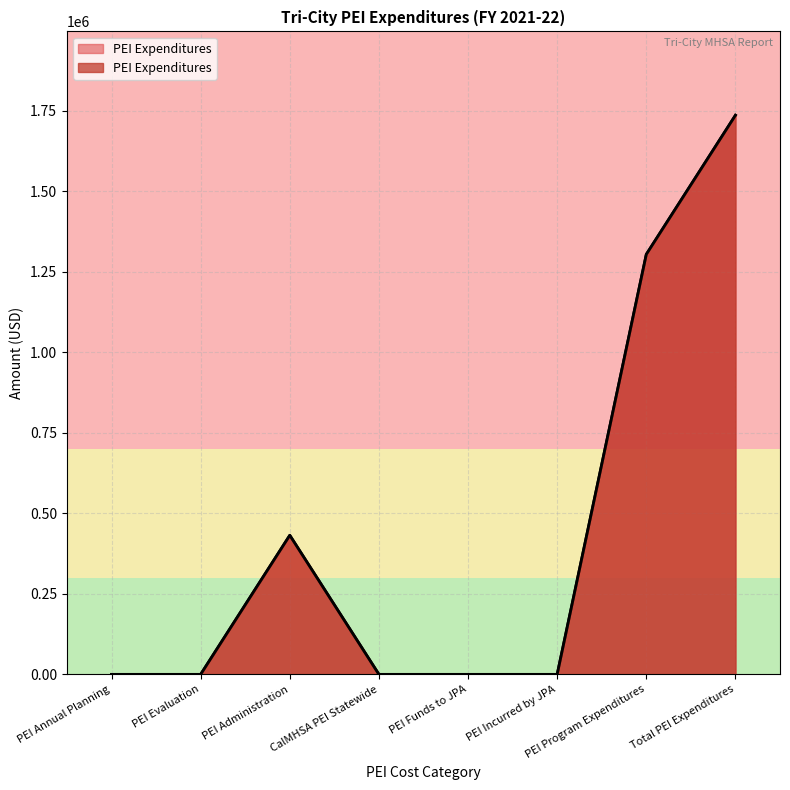

What position from the right is PEI Administration?

6